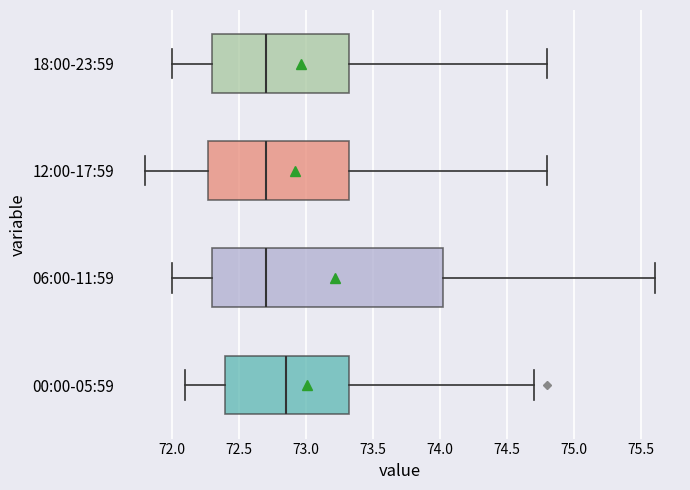

Which box has the furthest to the right median line?

00:00-05:59